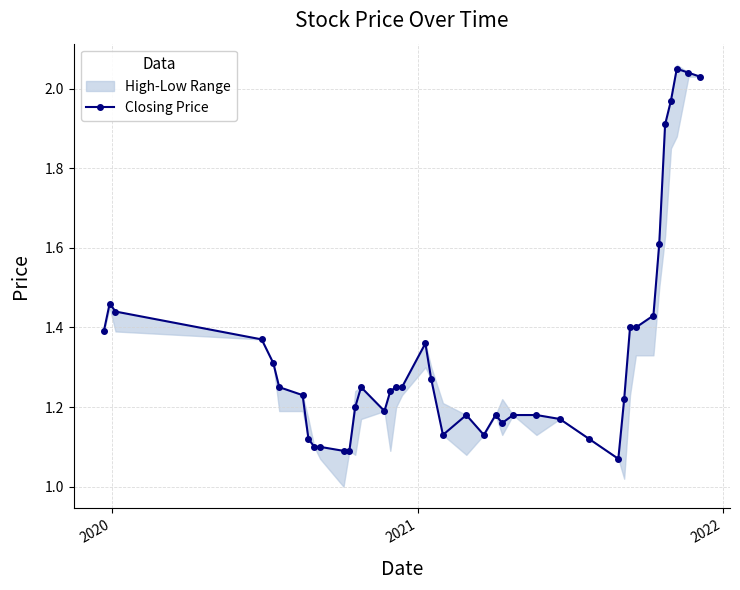

True or false: Closing Price has more than 0 points higher than both neighbors.

True